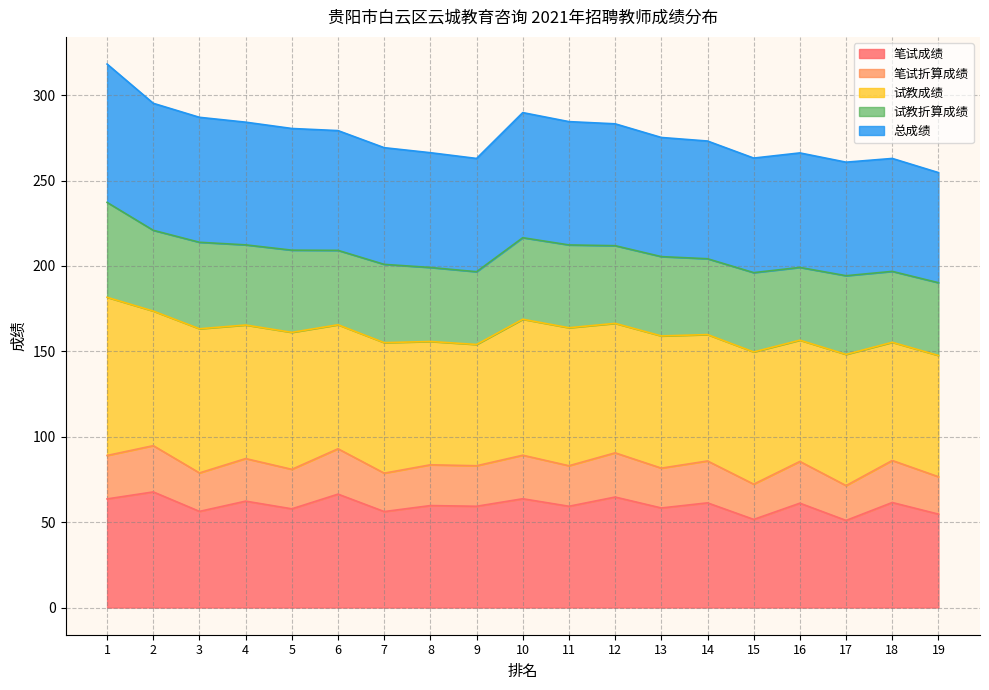

What is the maximum value for 笔试成绩?

67.7